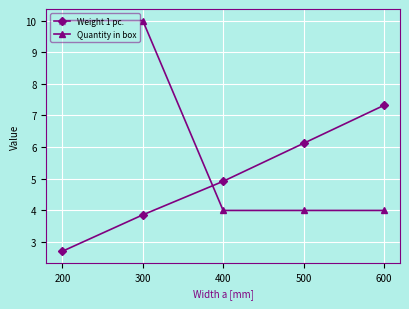

How many data points in Weight 1 pc. are less than 4?

2